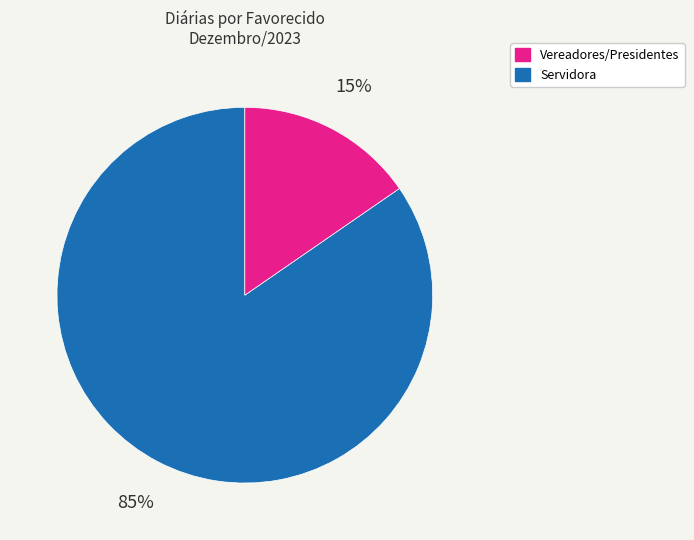

To the nearest percent, what is the average slice percentage?

50%